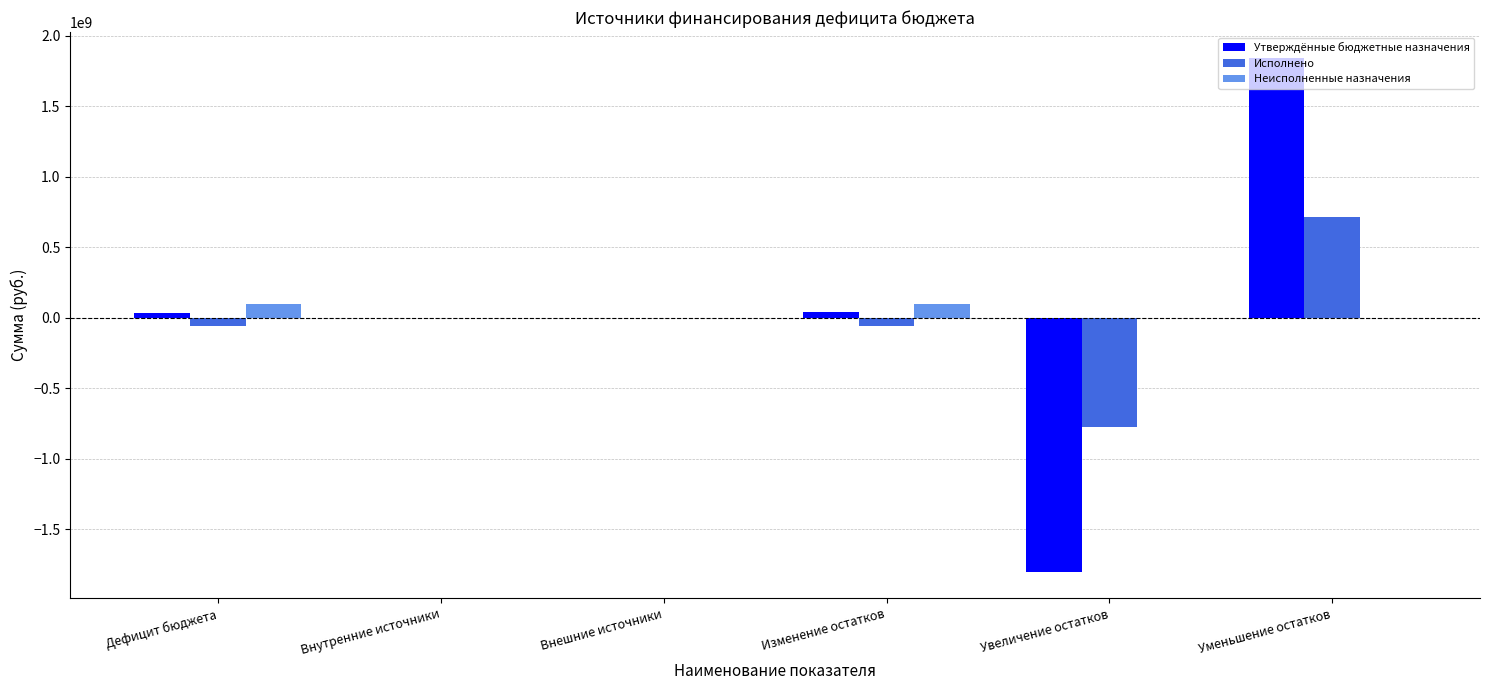

What is the sum of all Неисполненные назначения values?

189301964.0